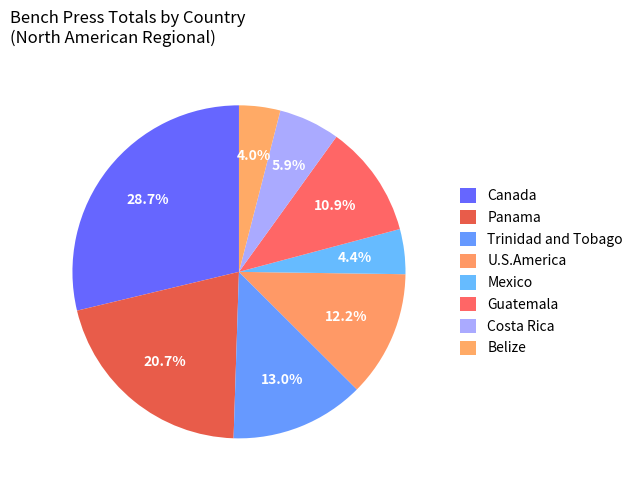

Does Canada represent more than half of the total?

No